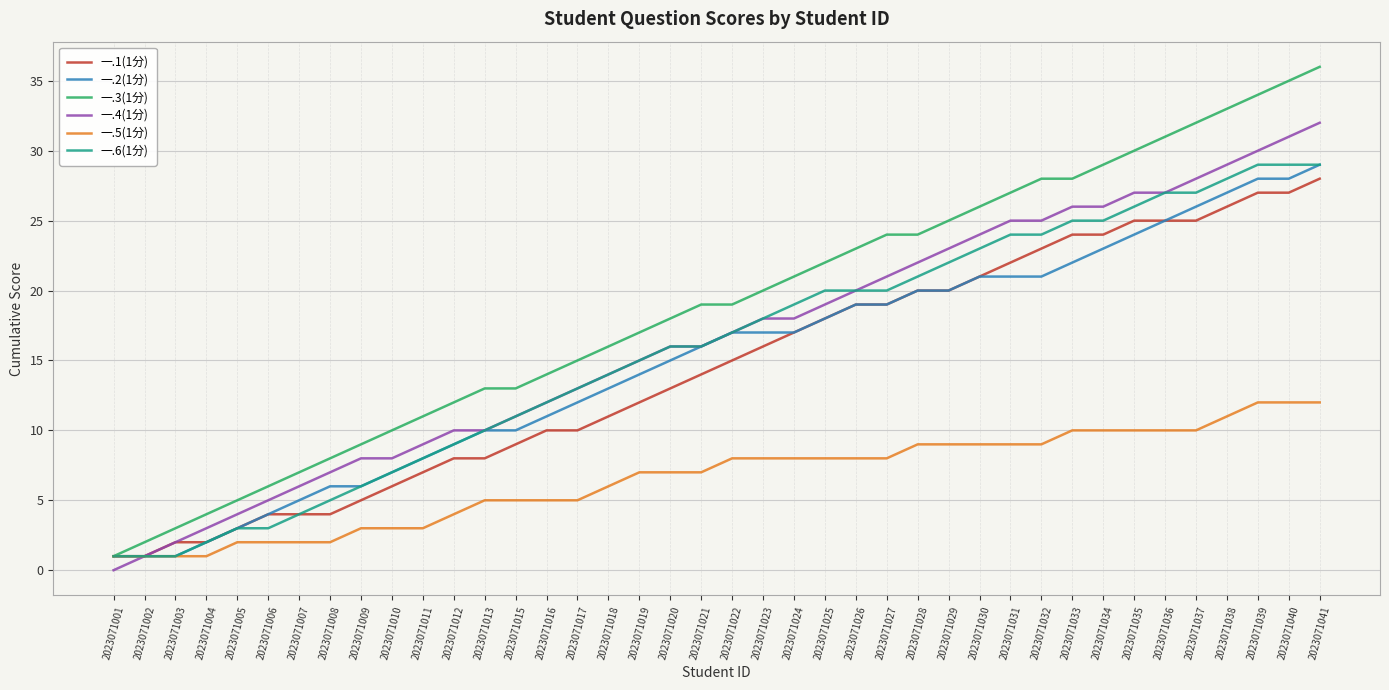

Which series changed the most between 2023071016 and 2023071039?

一.3(1分)